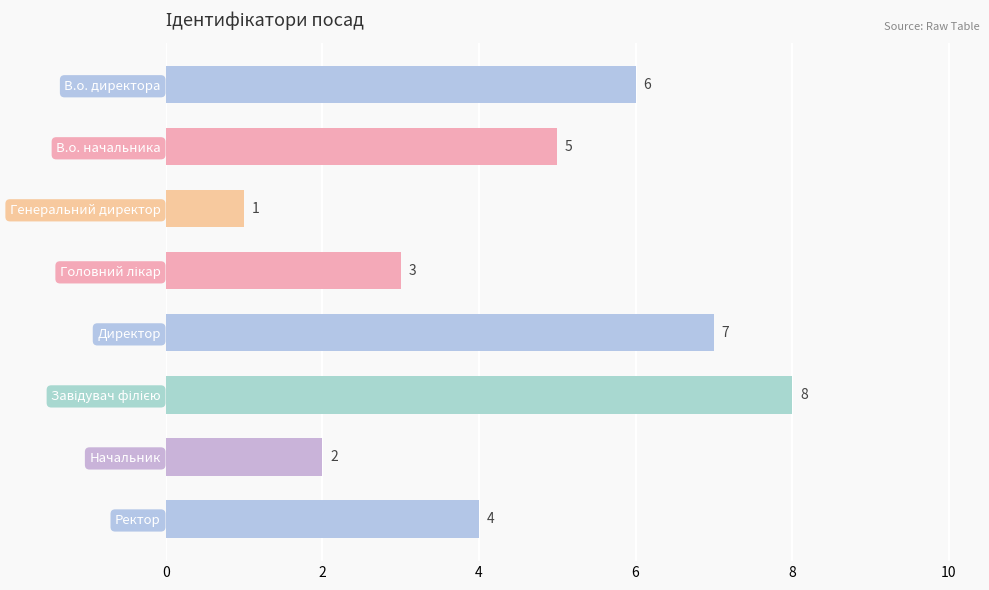

What is the greatest value displayed?

8